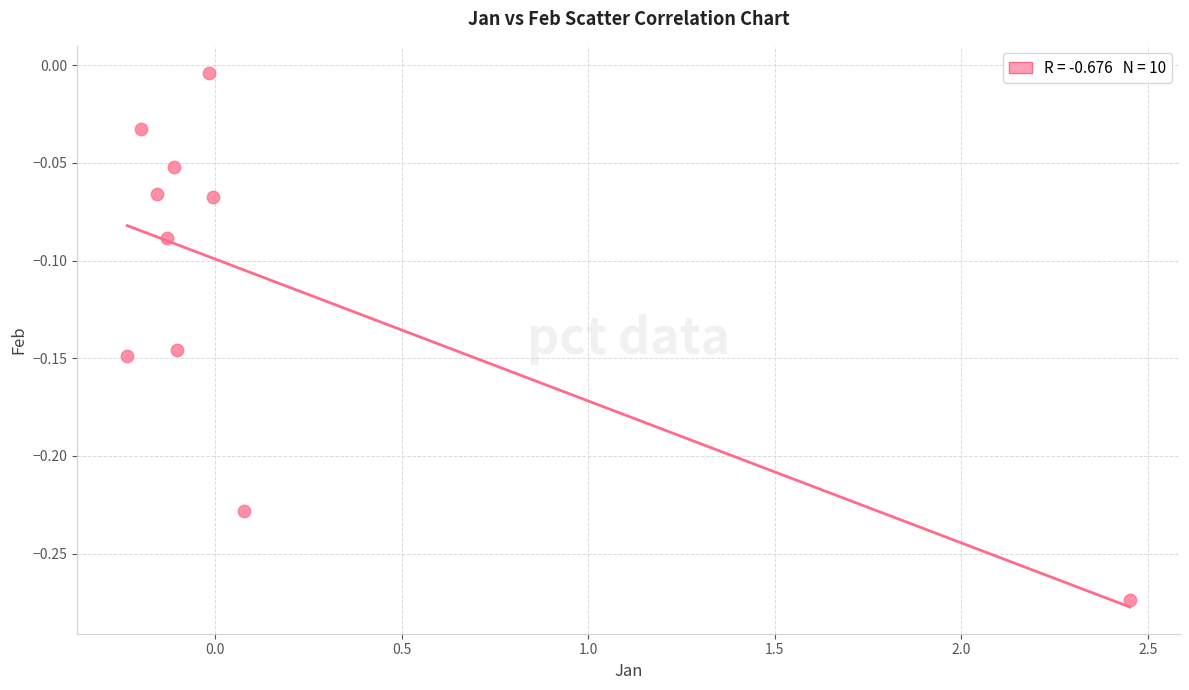

What is the range of X values (max minus min)?

2.7